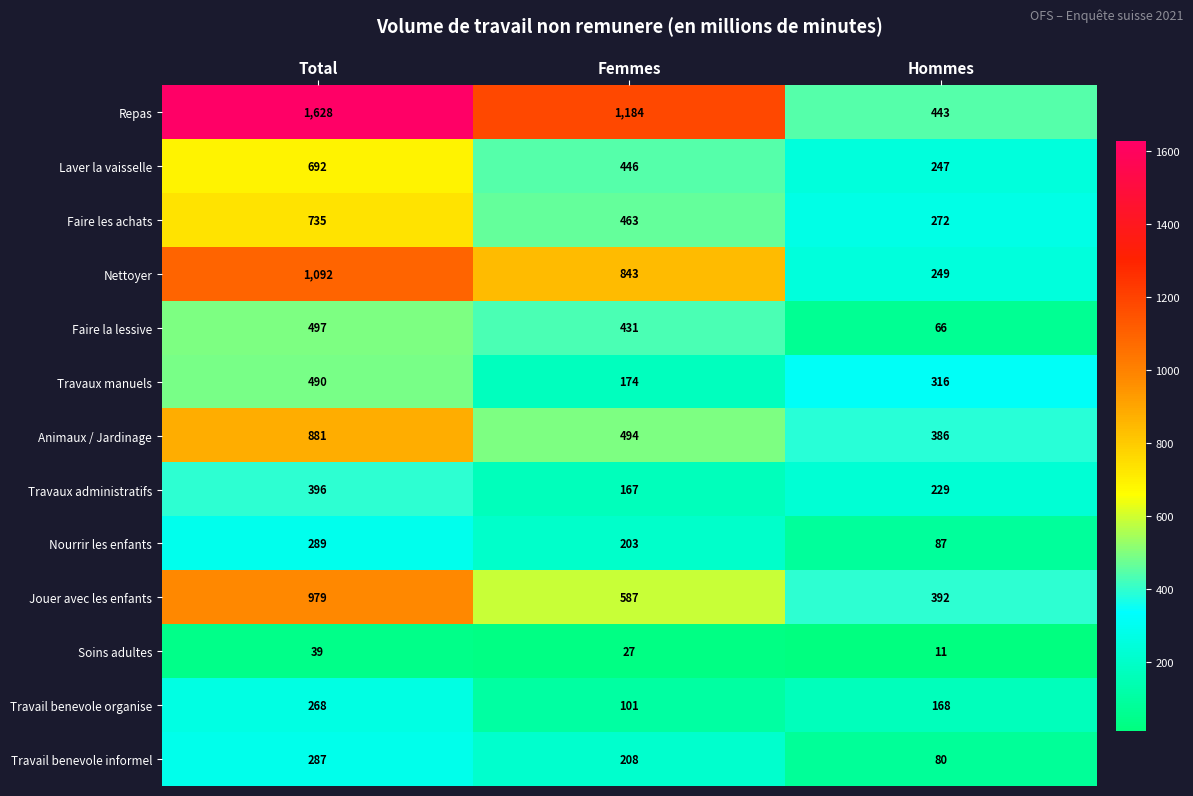

True or false: Faire la lessive has a value of 741 at Total.

False